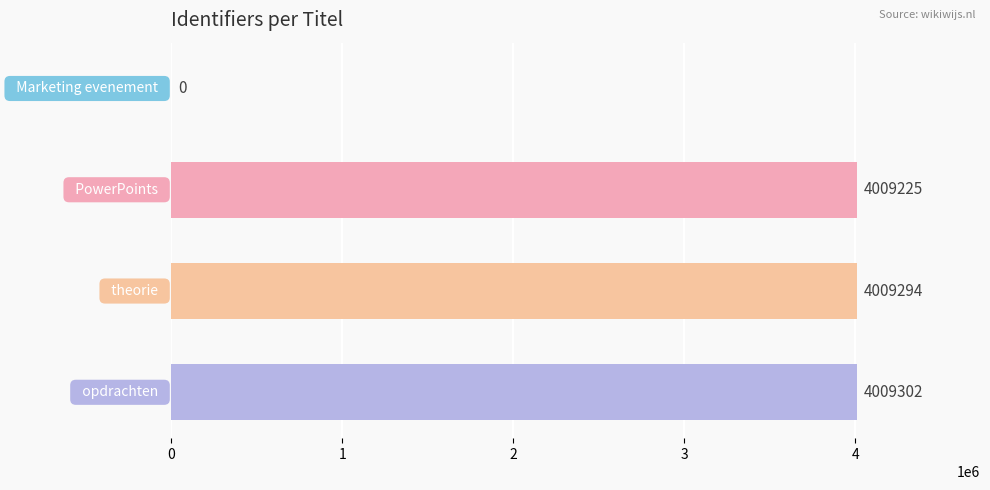

What is the sum of all values?

12027821